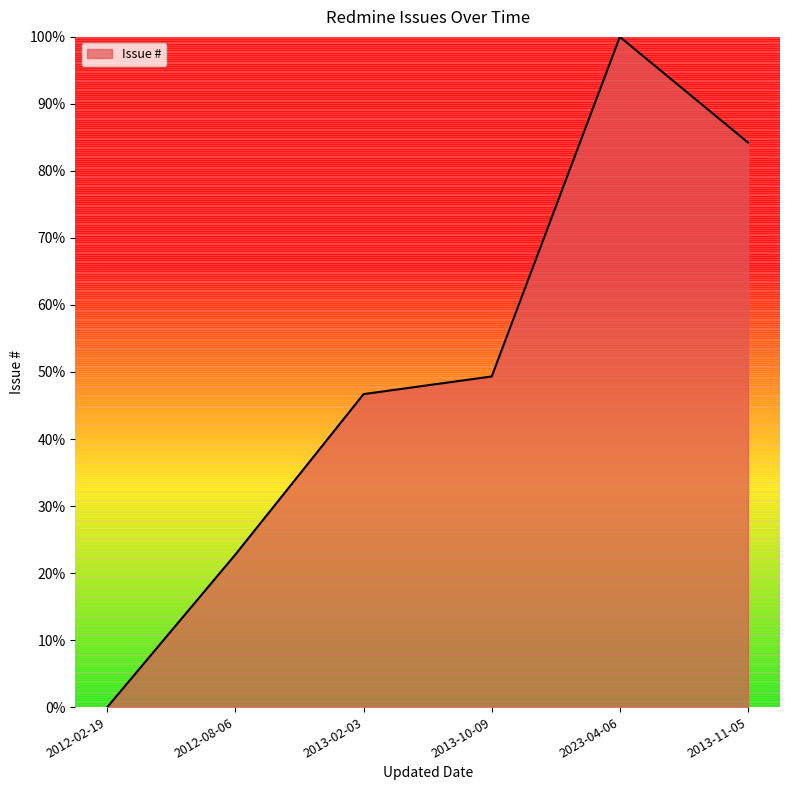

The chart shows a value of 0.5 at 2013-02-03. True or false?

True